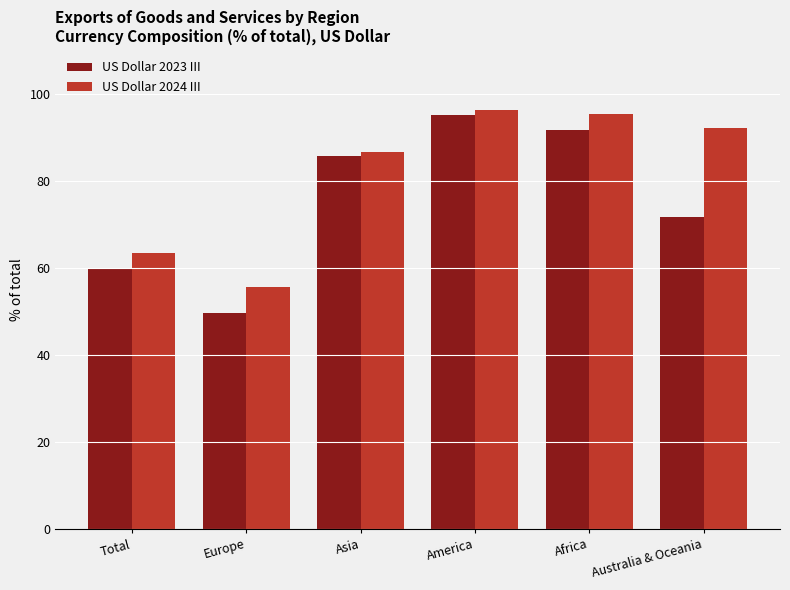

How many data points in US Dollar 2024 III are less than 92?

3